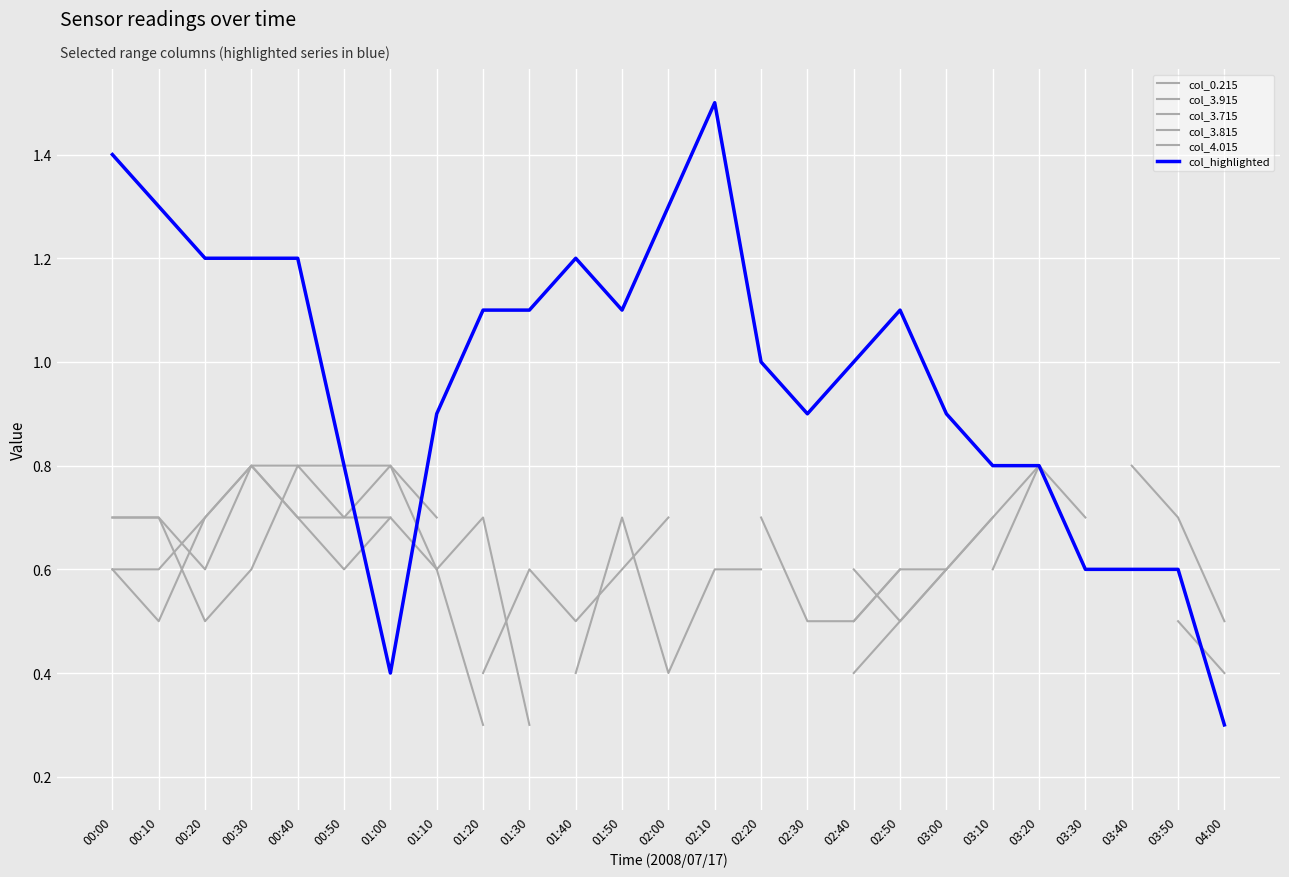

What is the label of the 9th point from the left?

01:20